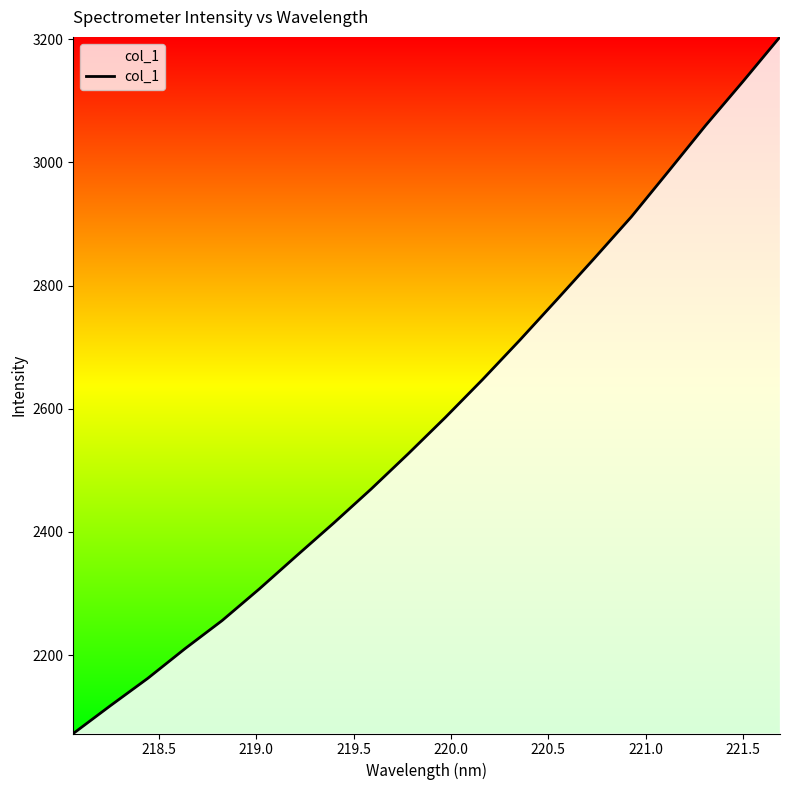

What is the difference between the maximum and minimum values?

1130.8